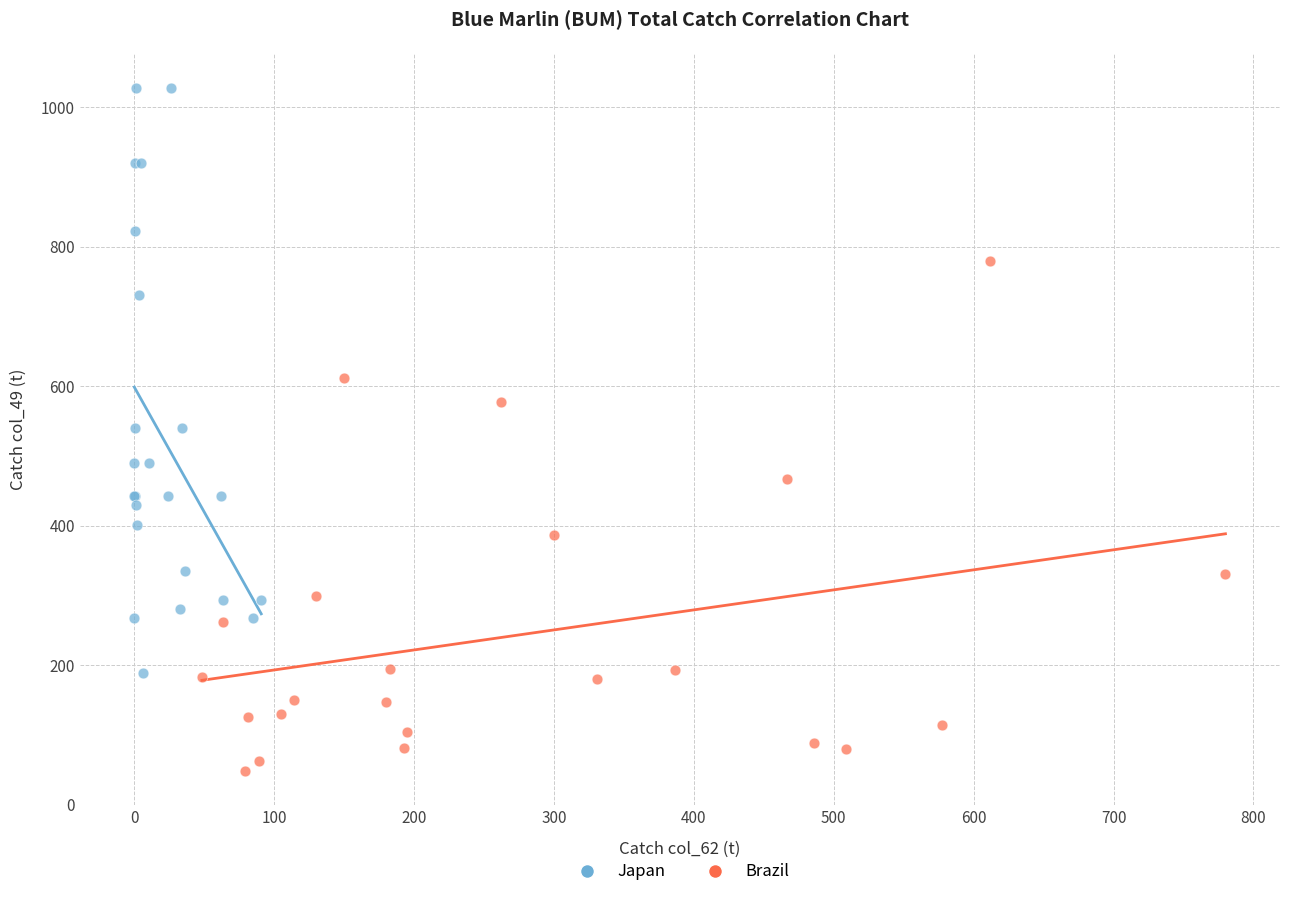

Which series reaches the maximum Y coordinate?

Japan